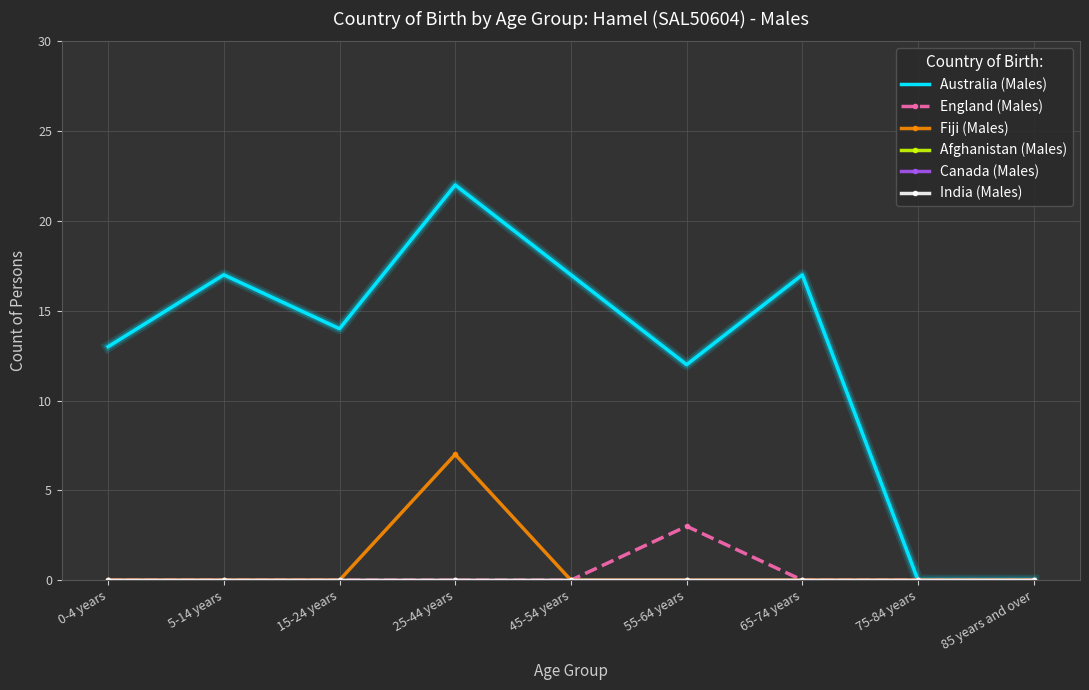

Rank the series by their maximum value, from highest to lowest.

Australia (Males), Fiji (Males), England (Males), Afghanistan (Males), Canada (Males), India (Males)